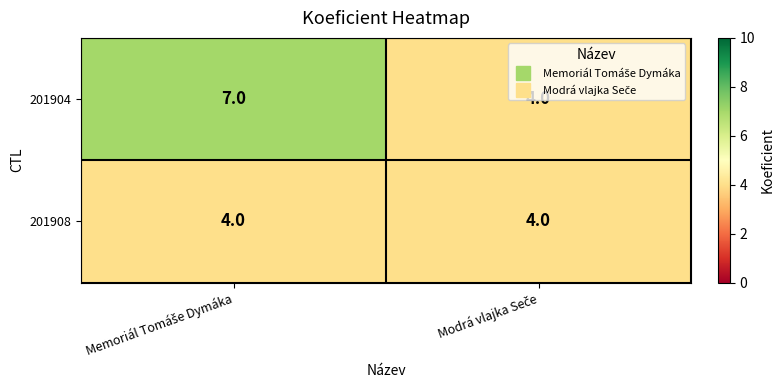

At how many categories does at least one series exceed 5?

1